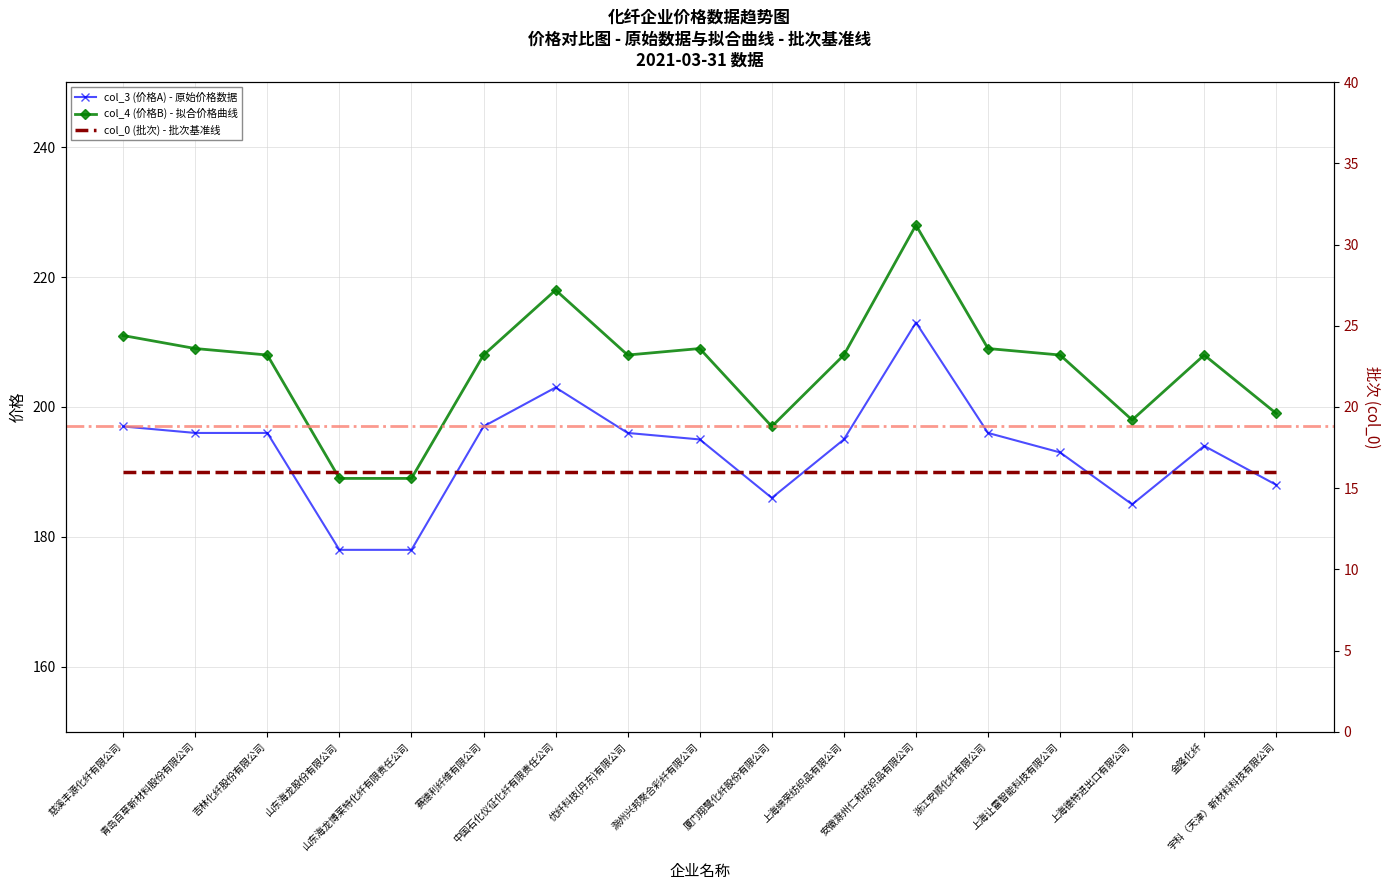

What is the difference between the second highest and second lowest values in the col_3 (价格A) series?

25